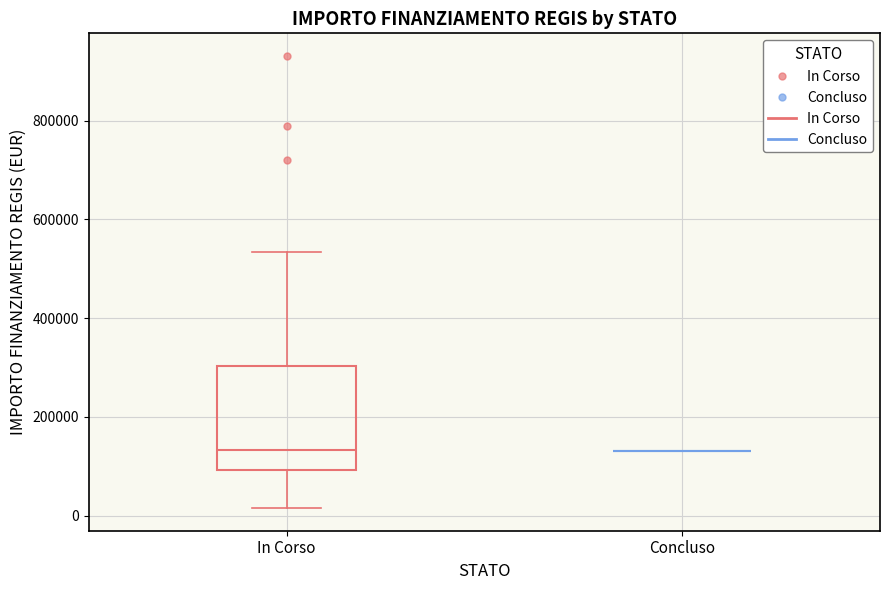

Which box is the tallest, from its lower edge to its upper edge?

In Corso